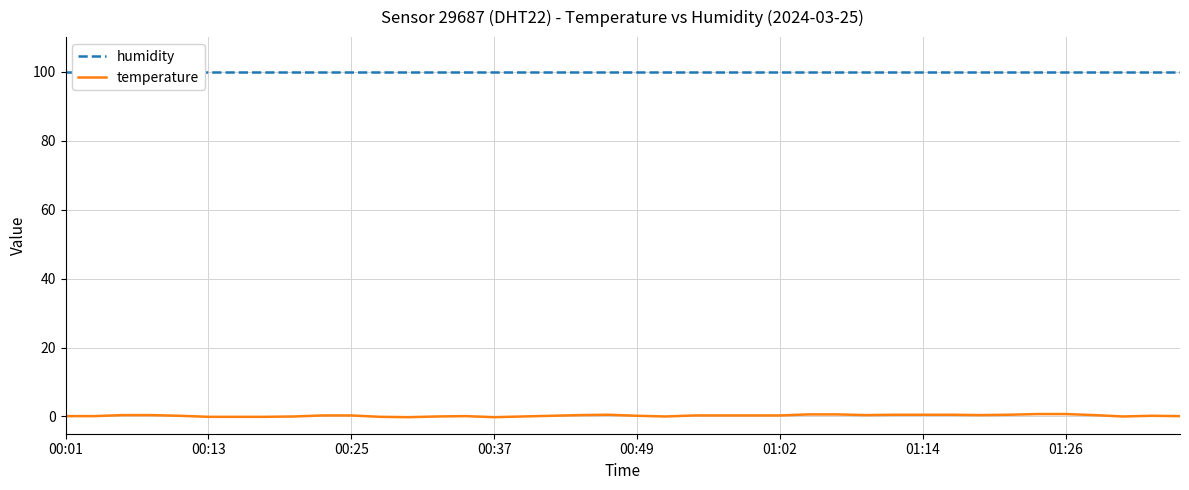

What is the minimum value for humidity?

99.9